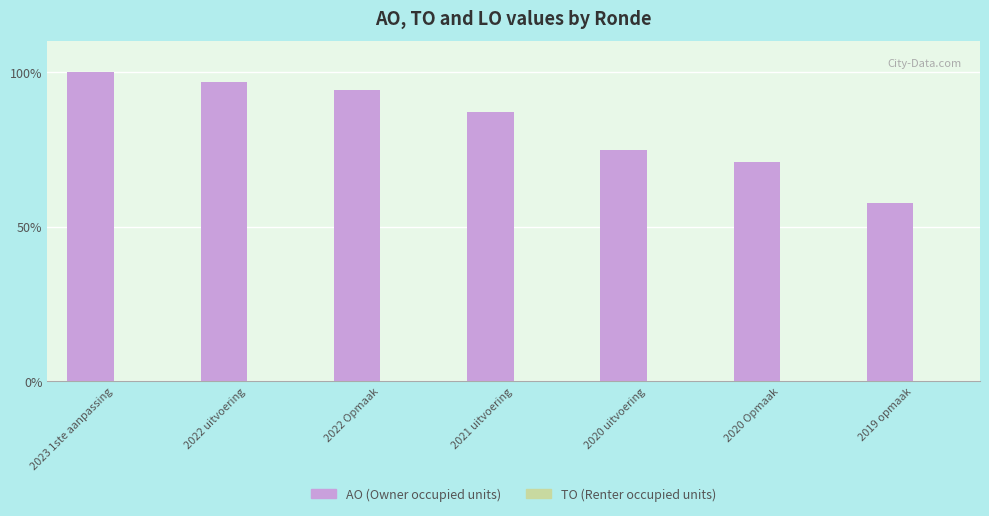

Reading left to right, what are all the values shown in this chart?

100.0	96.9	94.3	87.1	74.9	71.0	57.8